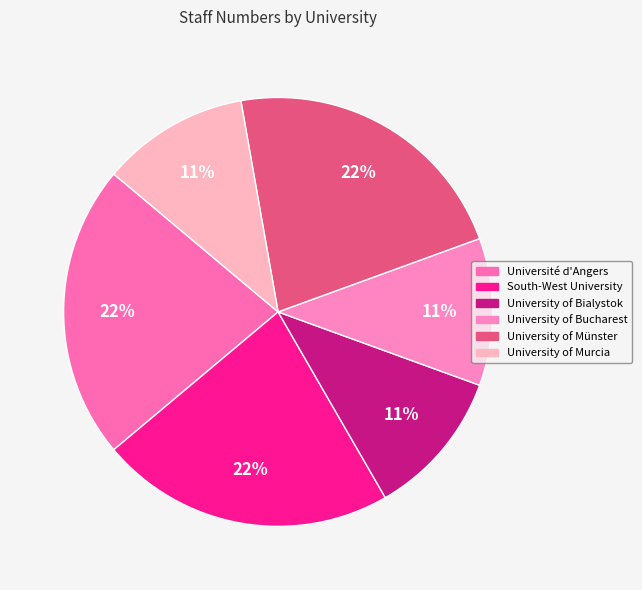

True or false: University of Münster accounts for 22% of the total.

True